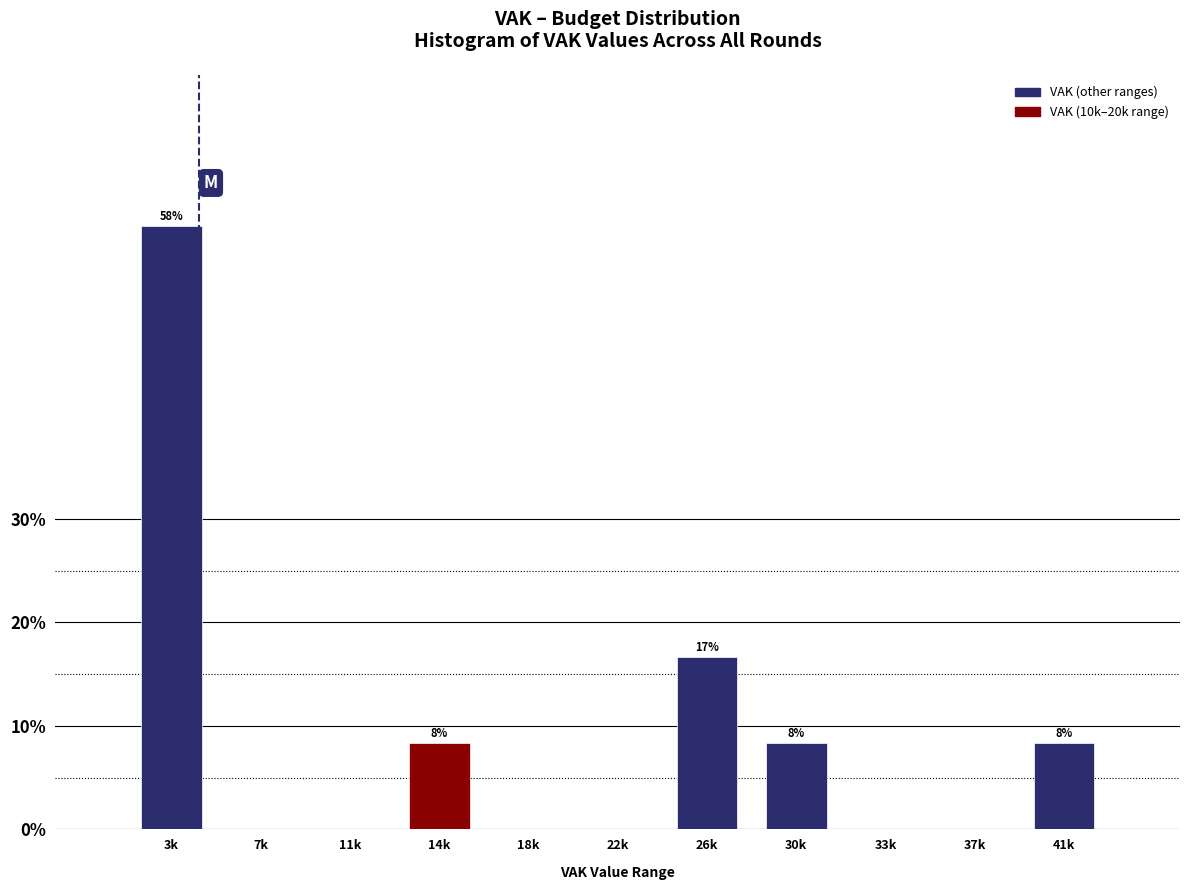

Reading left to right, list all the values displayed in this chart.

3k=58.3	7k=0.0	11k=0.0	14k=8.3	18k=0.0	22k=0.0	26k=16.7	30k=8.3	33k=0.0	37k=0.0	41k=8.3